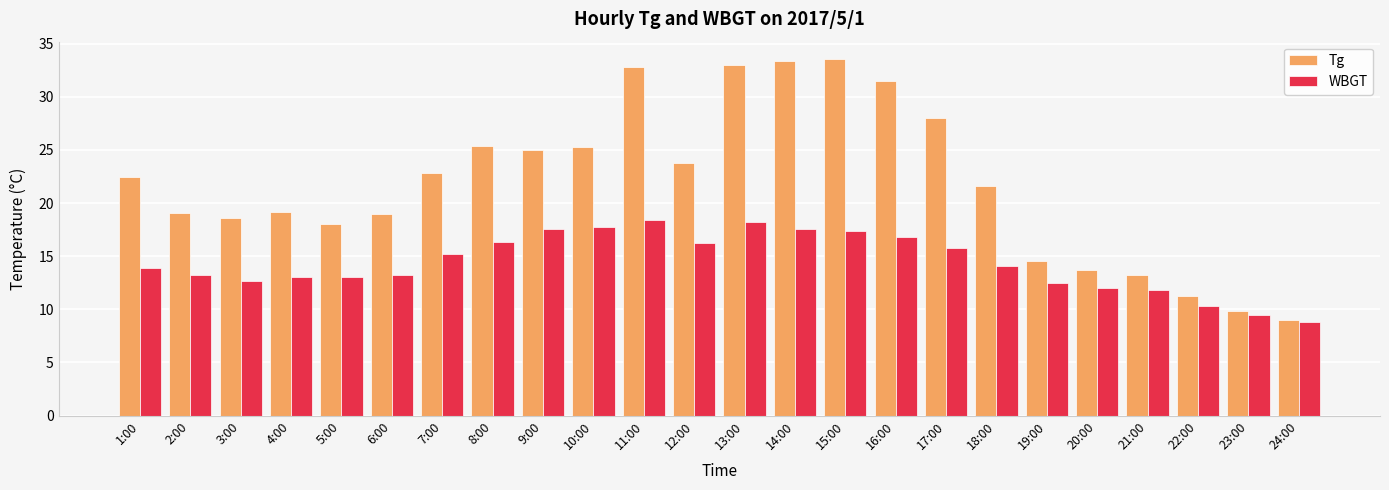

Is the value of Tg at 14:00 greater than the value of WBGT at 22:00?

Yes